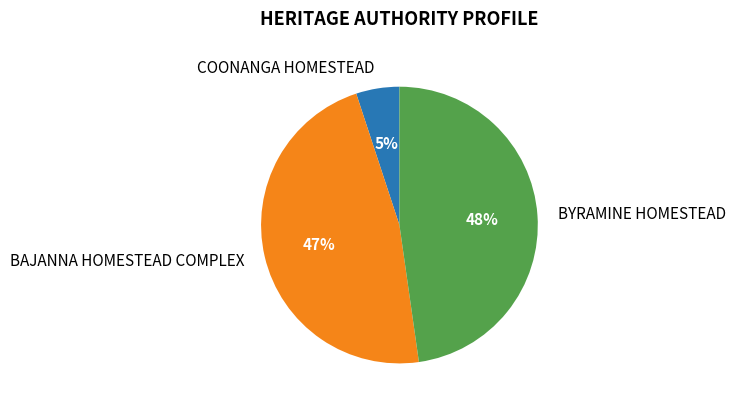

How many slices are in this pie chart?

3